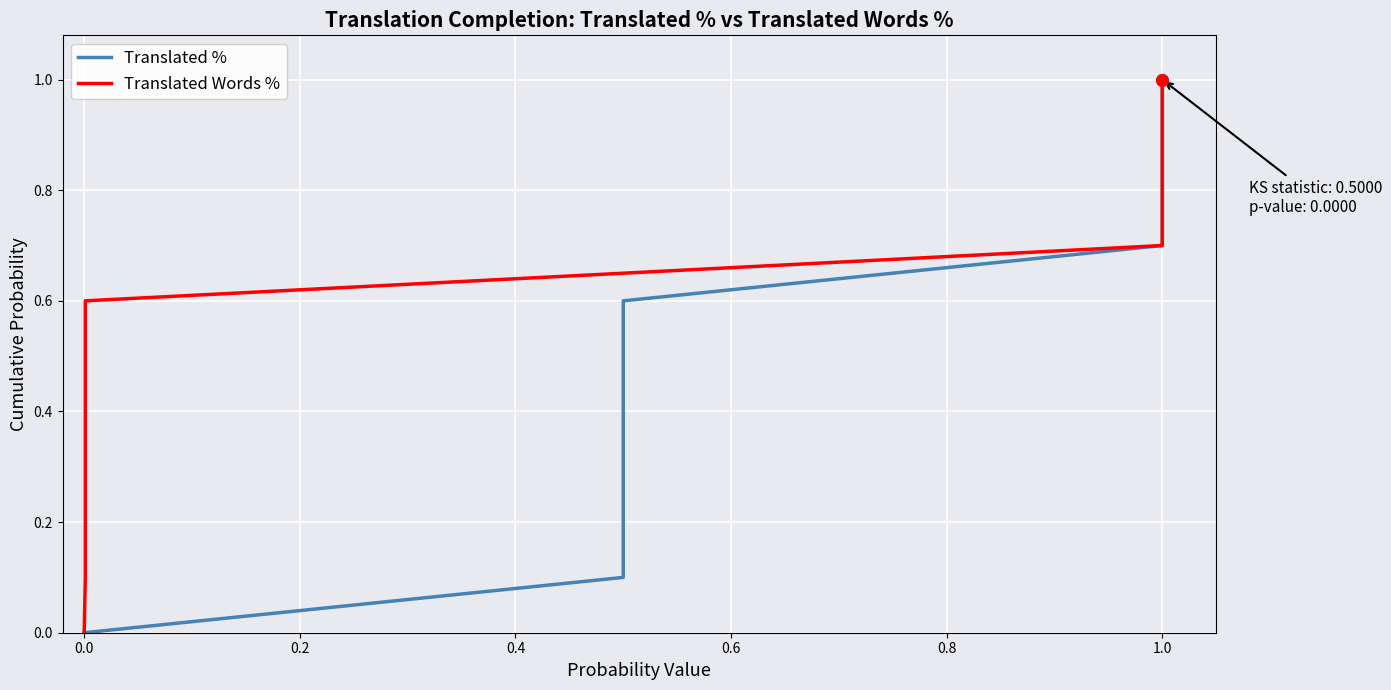

Which series has the largest total across all categories?

Translated %